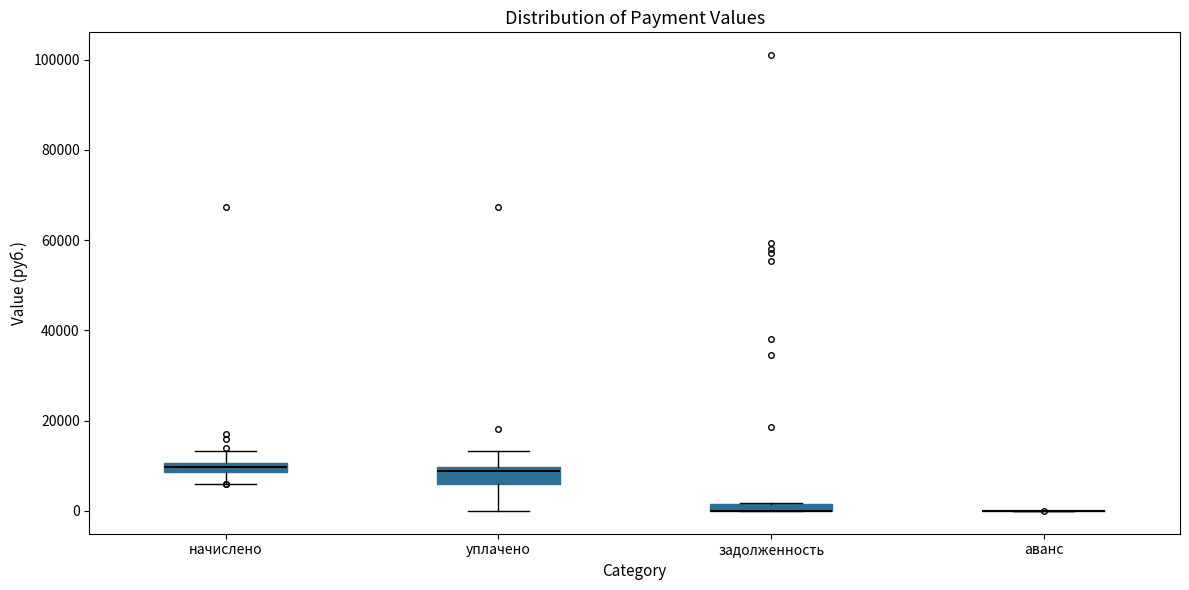

Where is the upper edge of the box for начислено on the y-axis? The values are not printed on the chart, so give them approximately, as read against the axis.

10000